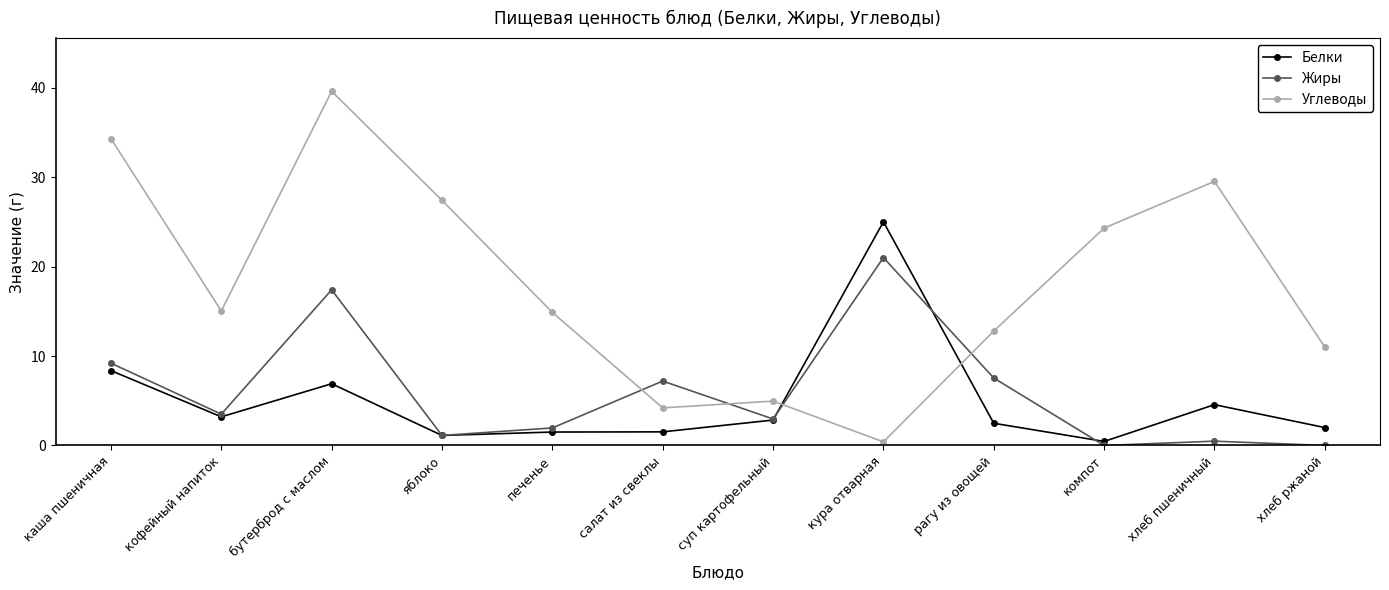

What is the maximum value for Углеводы?

39.6